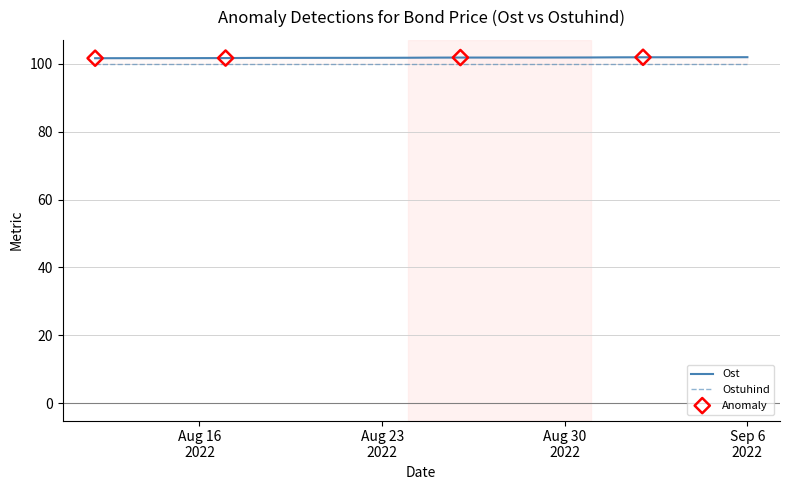

What is the ratio of the value at 2022-08-25 to the value at 2022-08-26?

1.0